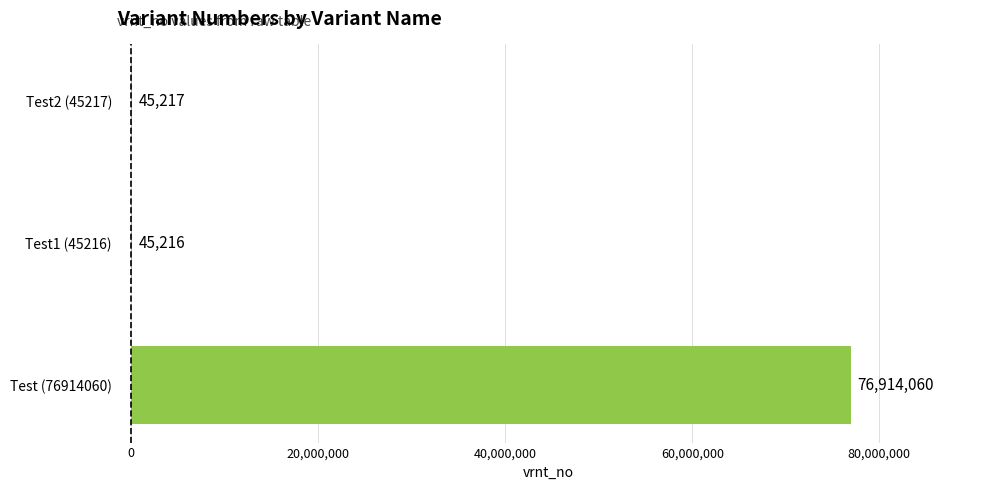

Is it true that the value at Test2 (45217) is 45217?

True